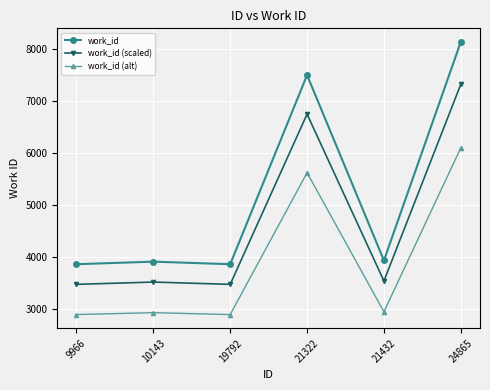

What is the lowest value of the work_id (alt) series?

2899.5